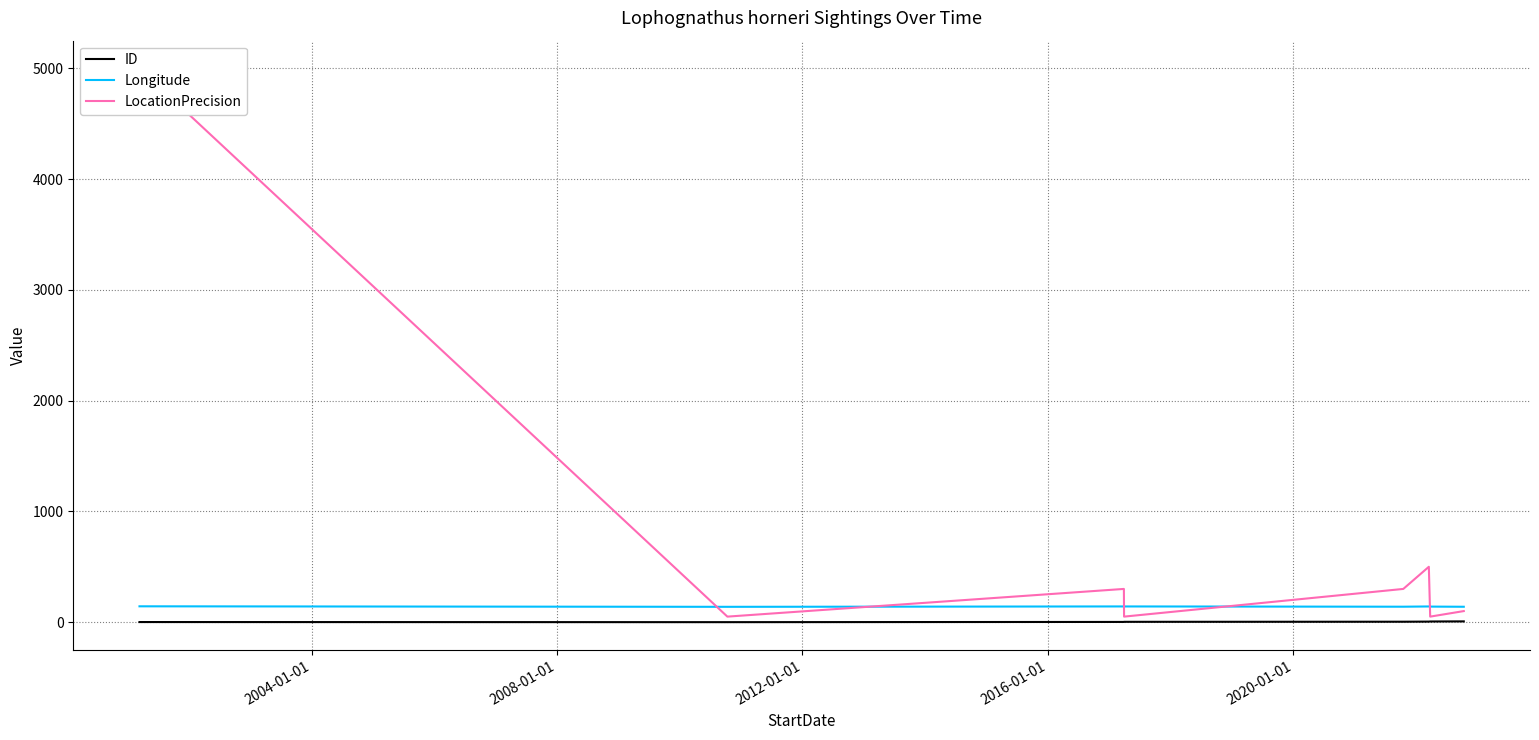

Reading left to right, transcribe all the data shown in this chart.

ID: 1.0	0.0	2.0	3.0	4.0	5.0	6.0	7.0
Longitude: 143.0	138.5	141.9	141.9	139.5	141.7	140.5	139.1
LocationPrecision: 5000.0	50.0	300.0	50.0	300.0	500.0	50.0	100.0